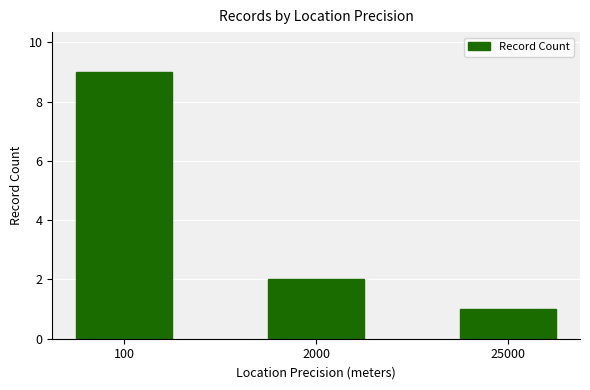

What is the difference between the values at 2000 and 100?

7